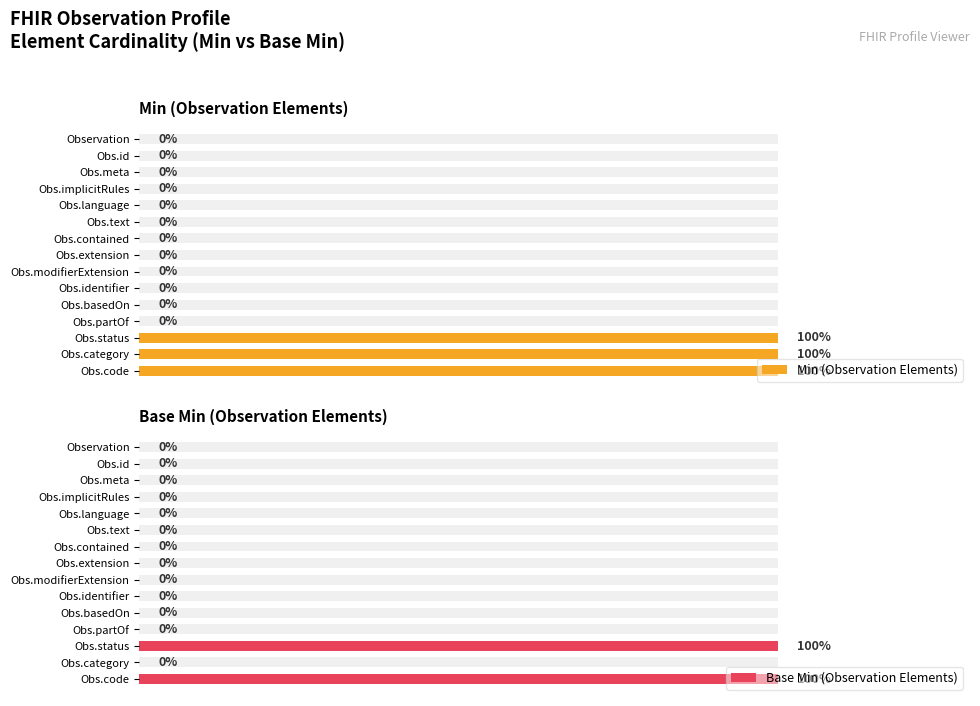

What is the sum of the Min (Observation Elements) values at Obs.modifierExtension and Obs.code?

1